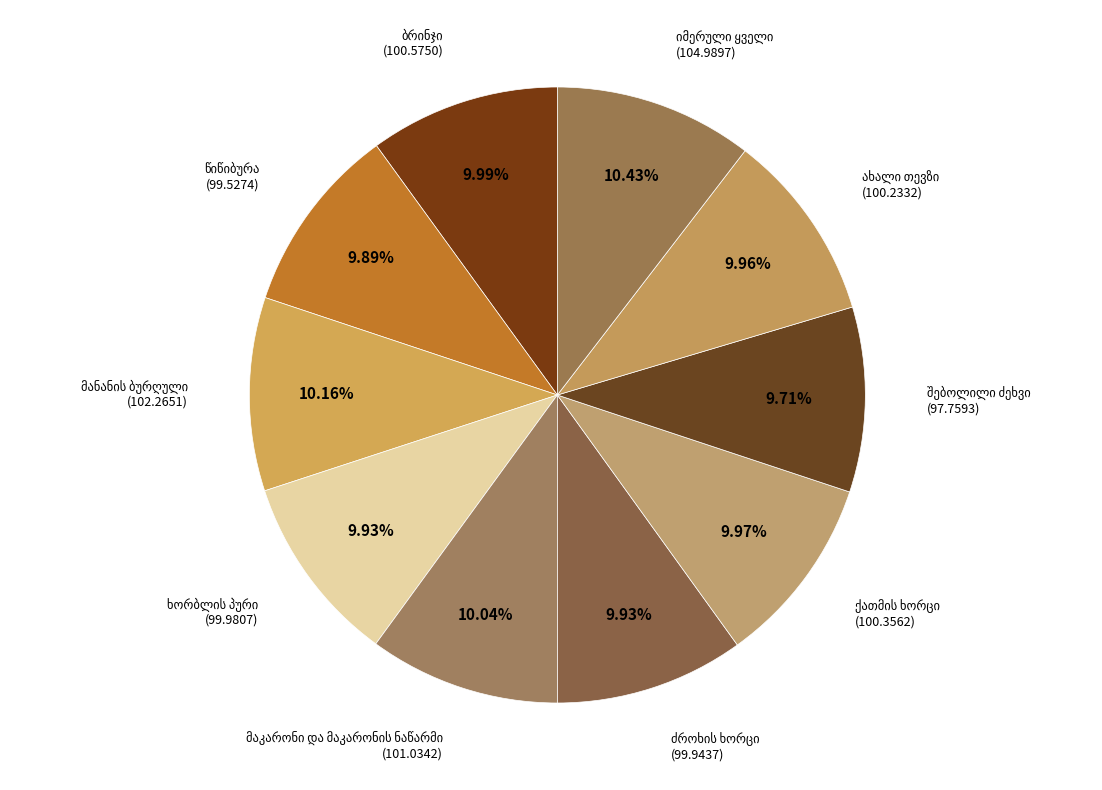

Is there any slice that represents more than half of the pie?

No